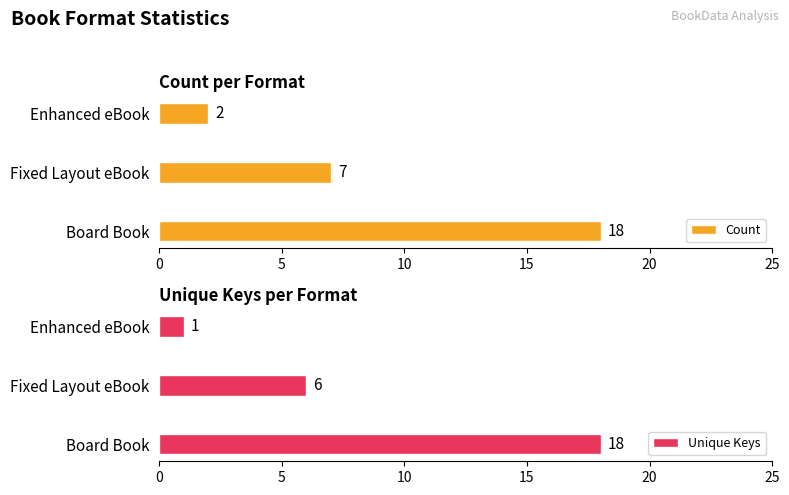

True or false: Count has a value of 4 at Board Book.

False